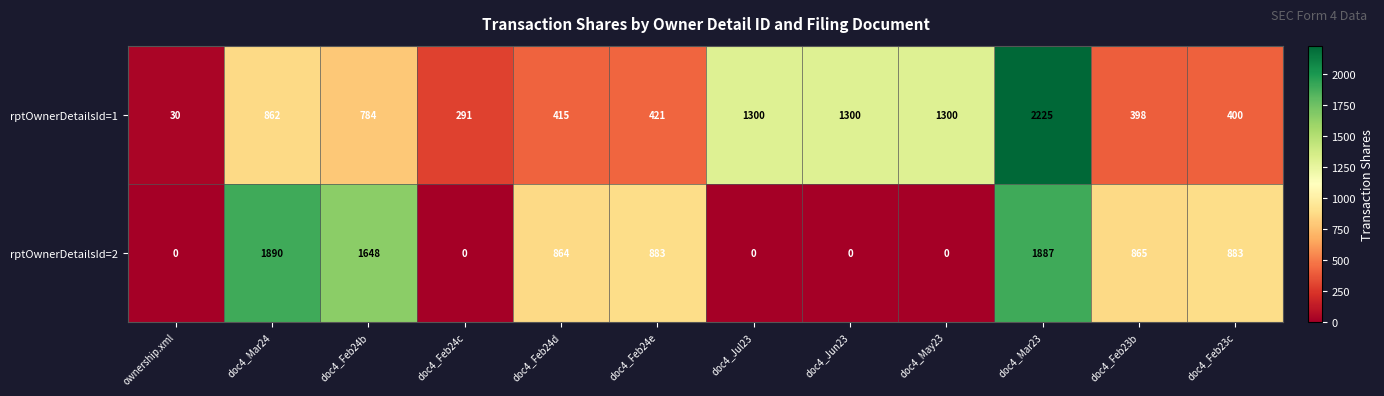

Reading left to right, transcribe all the data shown in this chart.

rptOwnerDetailsId=1: ownership.xml=30	doc4_Mar24=862	doc4_Feb24b=784	doc4_Feb24c=291	doc4_Feb24d=415	doc4_Feb24e=421	doc4_Jul23=1300	doc4_Jun23=1300	doc4_May23=1300	doc4_Mar23=2225	doc4_Feb23b=398	doc4_Feb23c=400
rptOwnerDetailsId=2: ownership.xml=0	doc4_Mar24=1890	doc4_Feb24b=1648	doc4_Feb24c=0	doc4_Feb24d=864	doc4_Feb24e=883	doc4_Jul23=0	doc4_Jun23=0	doc4_May23=0	doc4_Mar23=1887	doc4_Feb23b=865	doc4_Feb23c=883